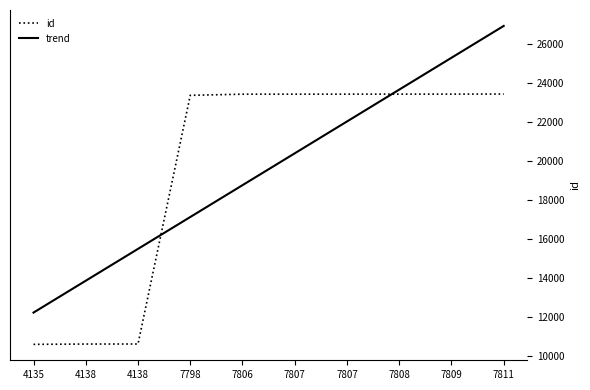

What are all the series names shown in the legend?

id, trend